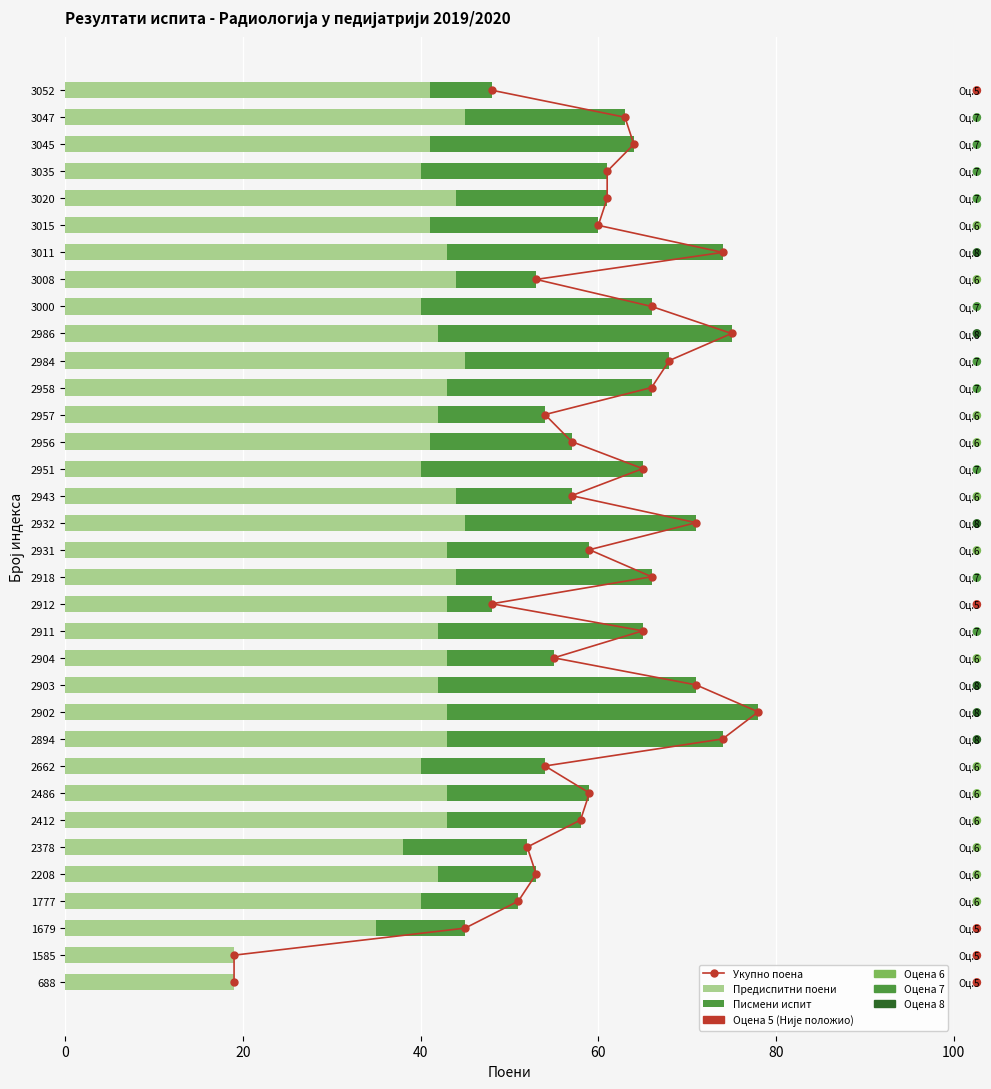

What is the sum of the Писмени испит values at 2957 and 2958?

35